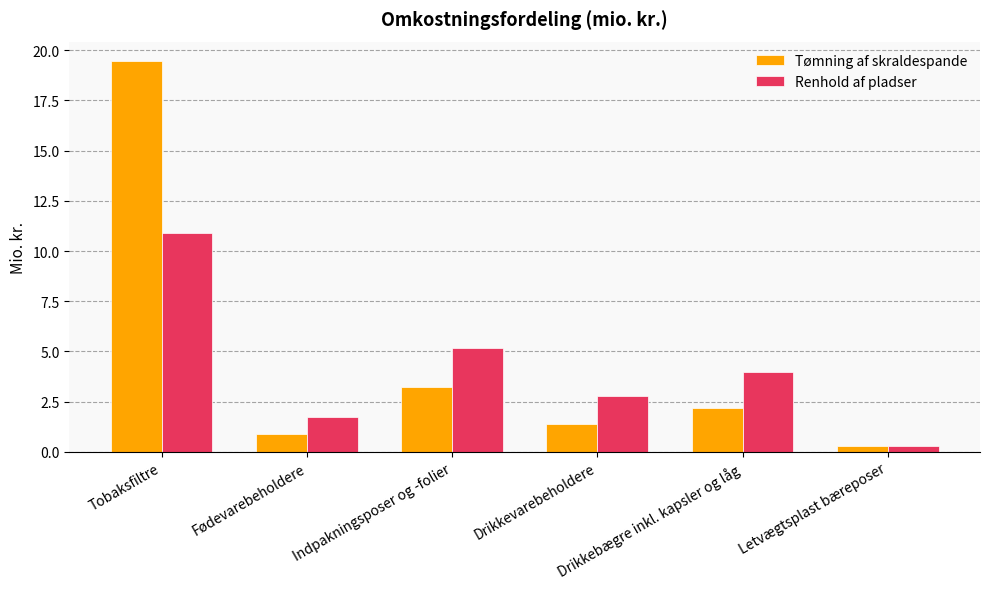

How many bars are there in total?

12